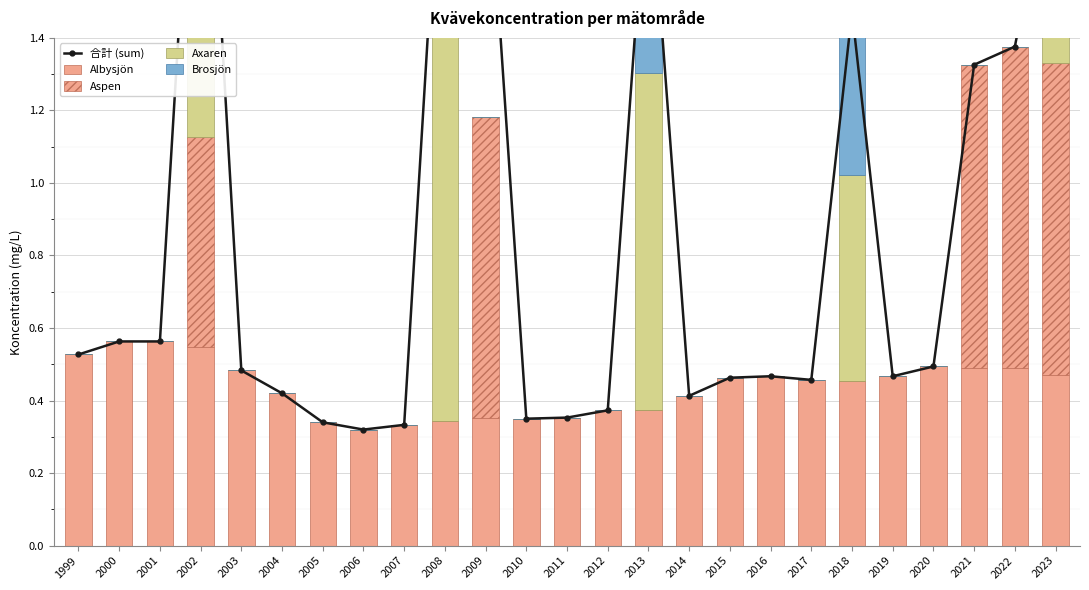

Where is Albysjön nearest to the value 0?

2006